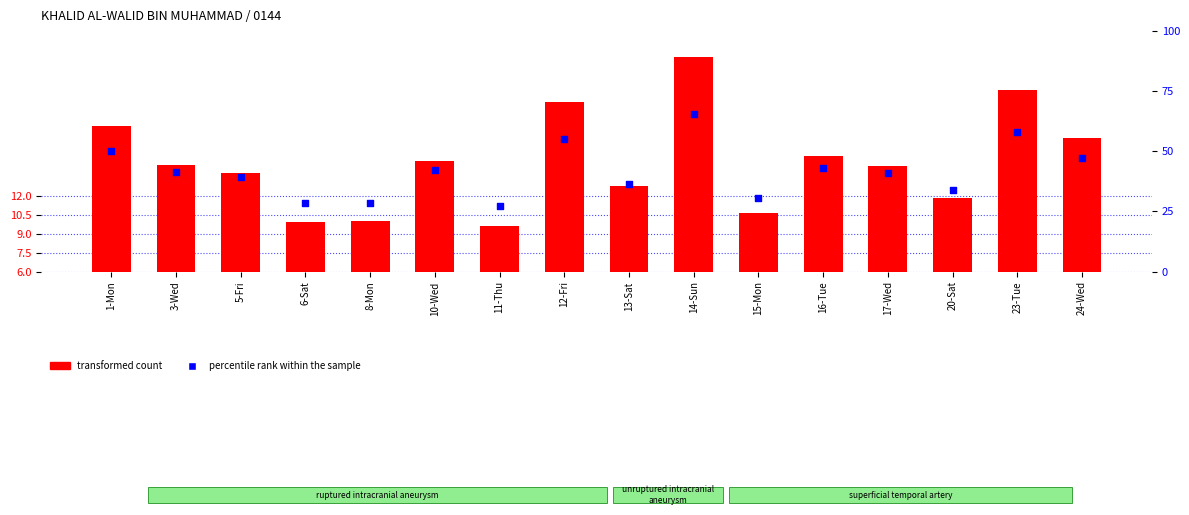

Which series reaches the maximum Y coordinate?

percentile rank within the sample